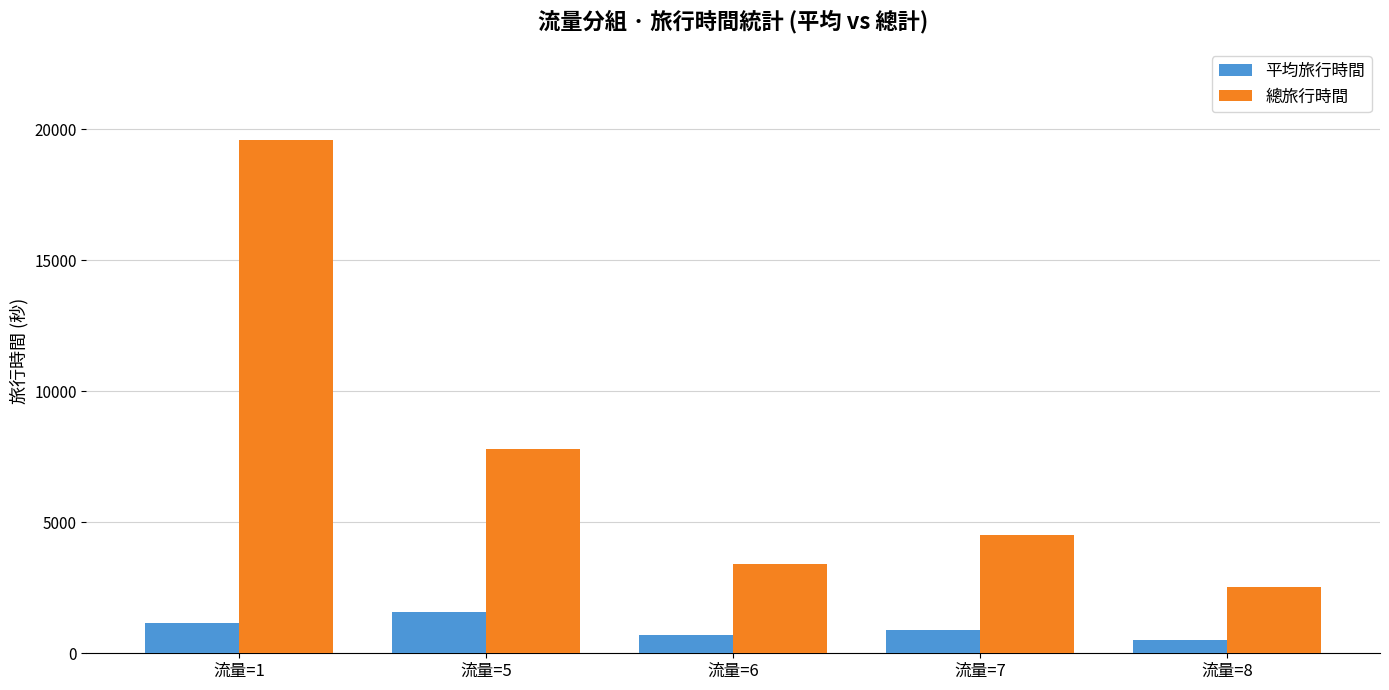

How many bars are there in total?

10